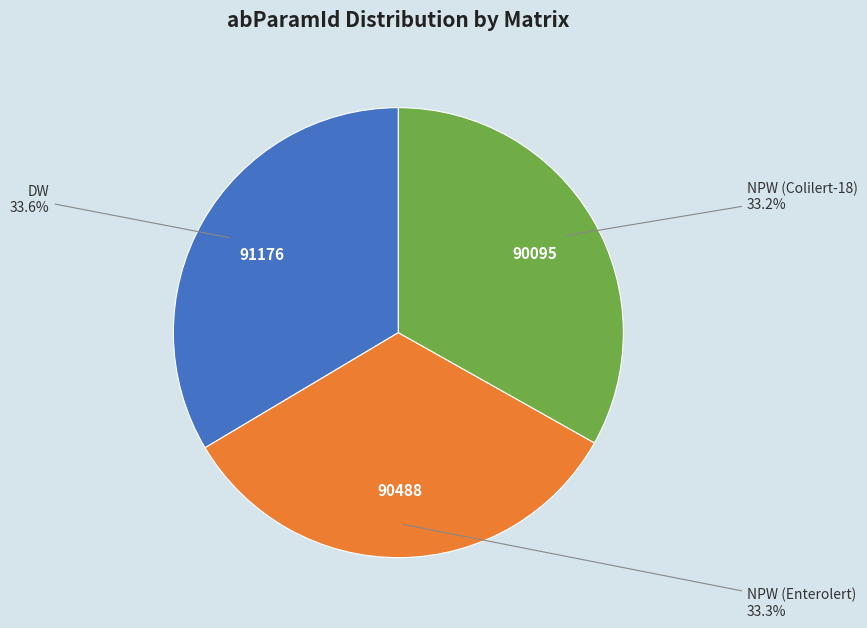

Is there a majority slice in this chart?

No